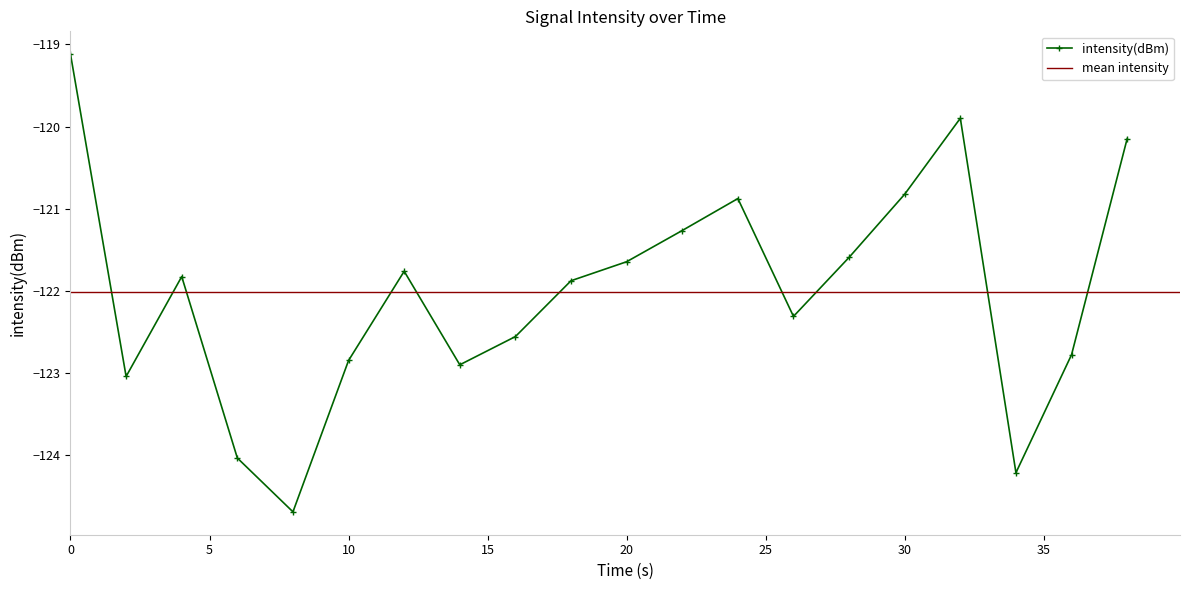

How many interior local valleys does the intensity(dBm) series have?

5